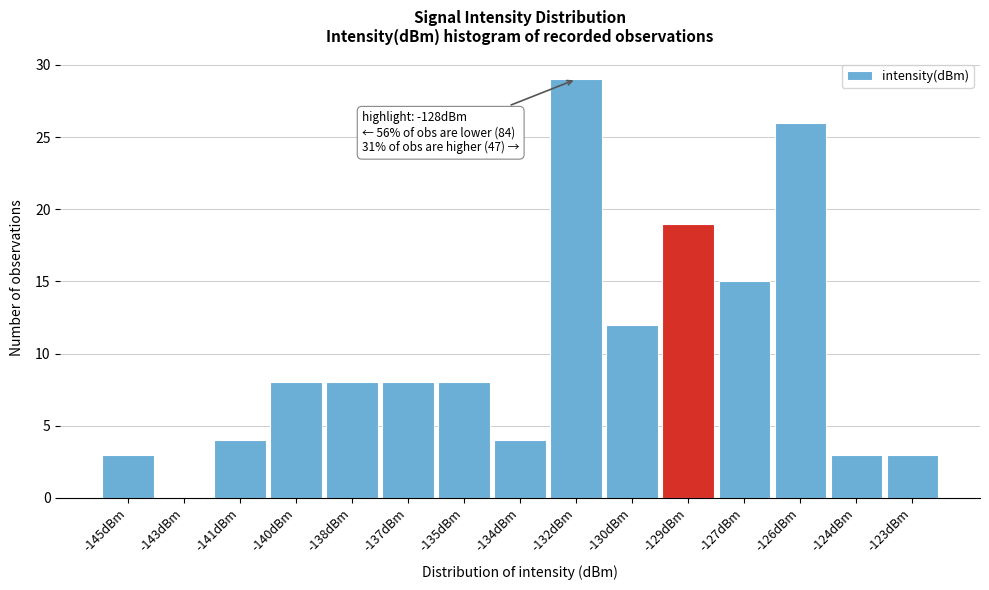

Reading right to left, list all the values displayed in this chart.

-123dBm=3	-124dBm=3	-126dBm=26	-127dBm=15	-129dBm=19	-130dBm=12	-132dBm=29	-134dBm=4	-135dBm=8	-137dBm=8	-138dBm=8	-140dBm=8	-141dBm=4	-143dBm=0	-145dBm=3